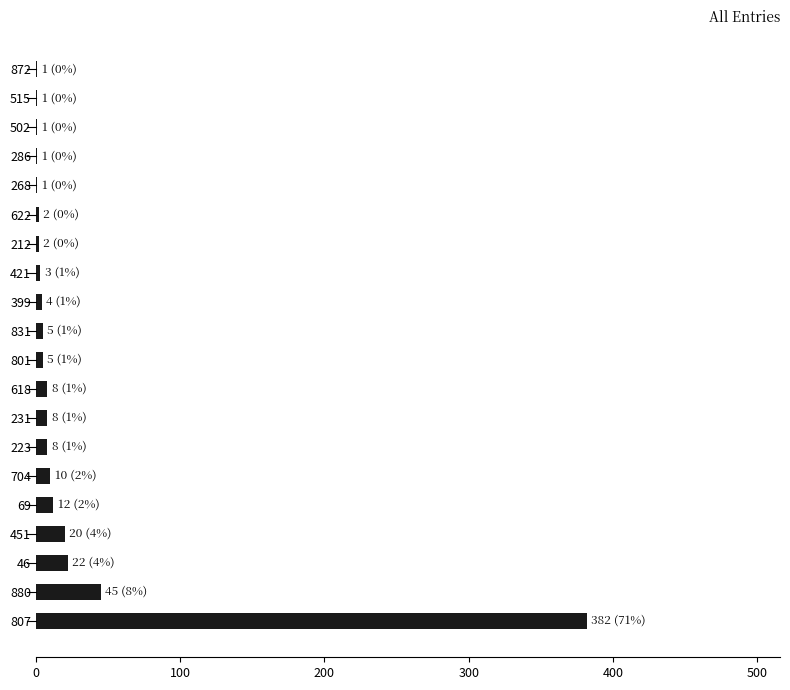

What is the maximum value shown in the chart?

382